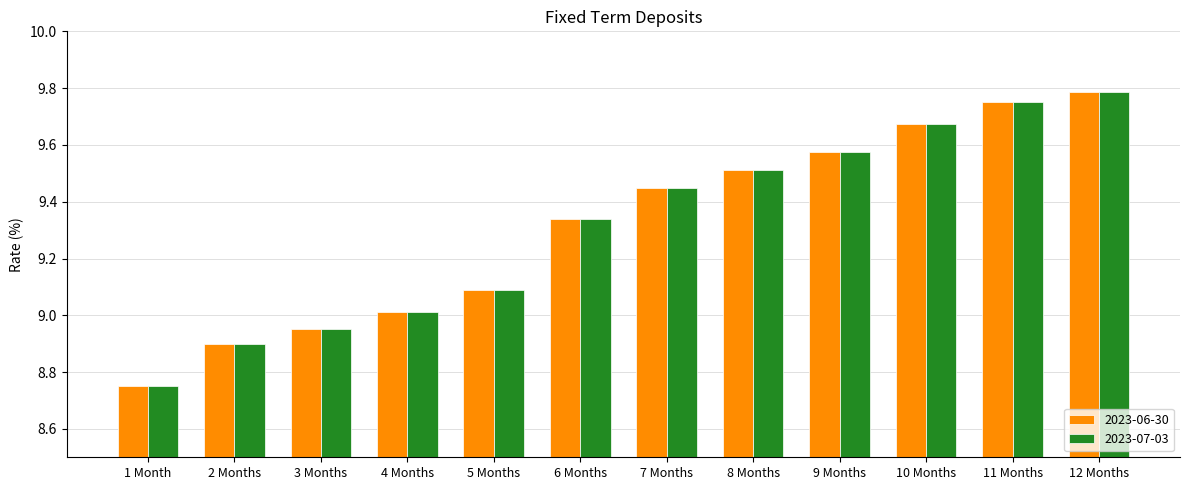

The 2023-06-30 series shows 8.9 at 3 Months. True or false?

True